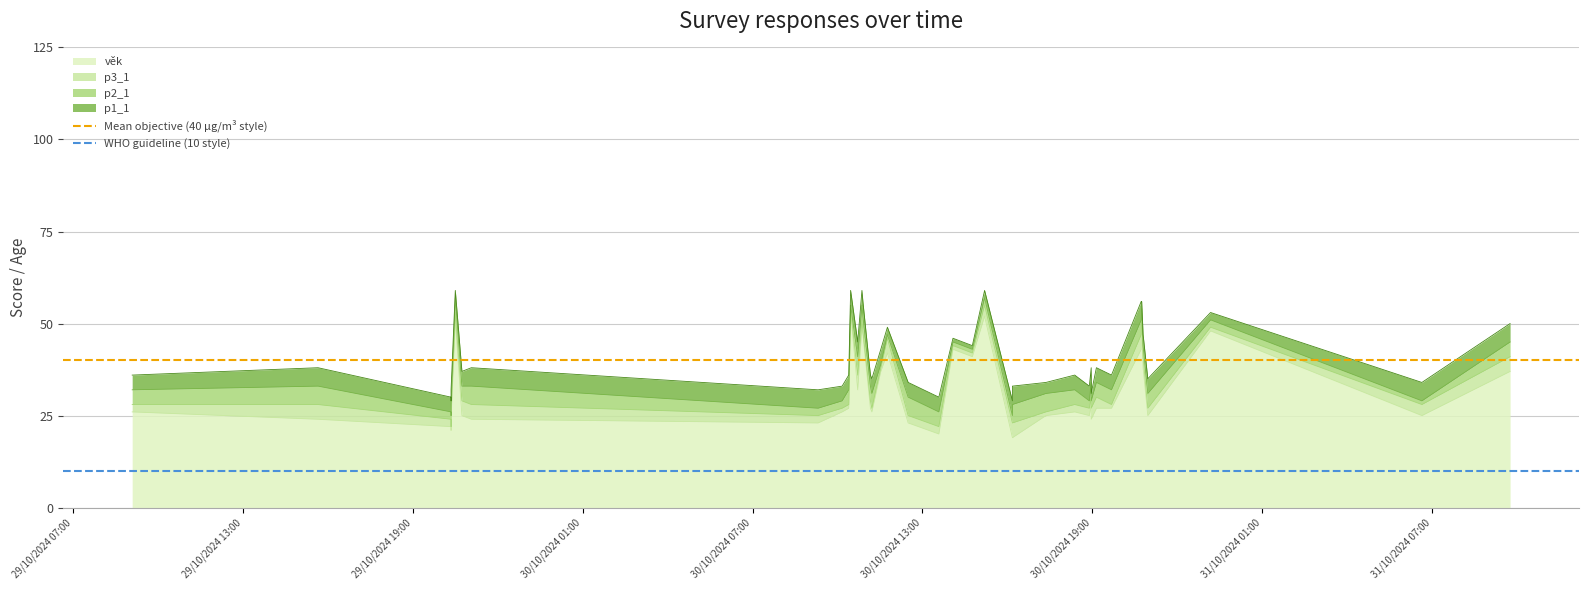

Which series has the largest total across all categories?

Mean objective (40 µg/m³ style)